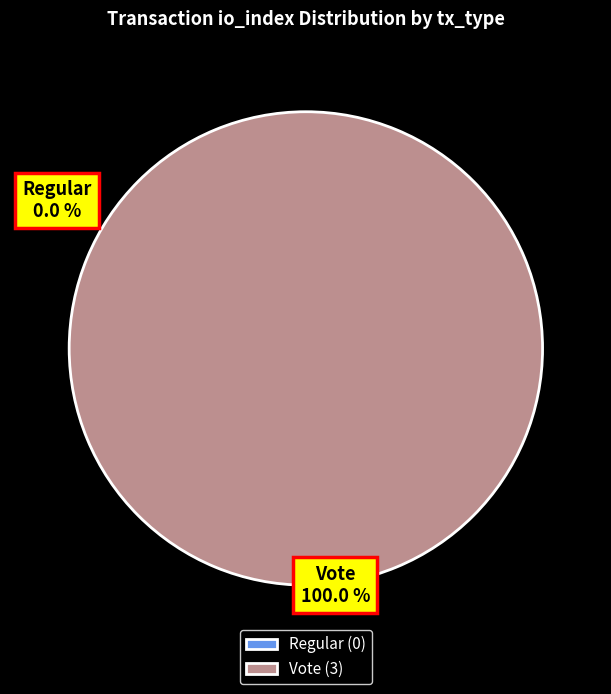

Count the number of slices in the pie.

2